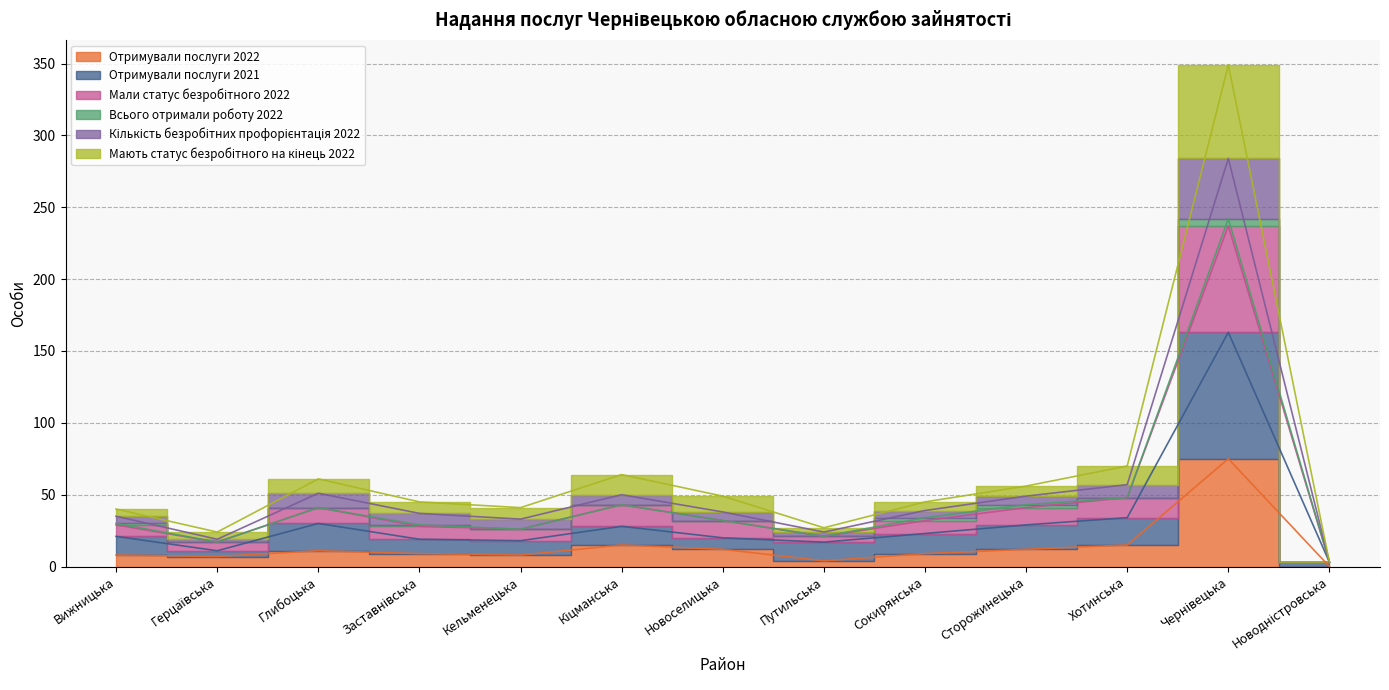

Which has a higher value, Новодністровська or Кельменецька?

Кельменецька